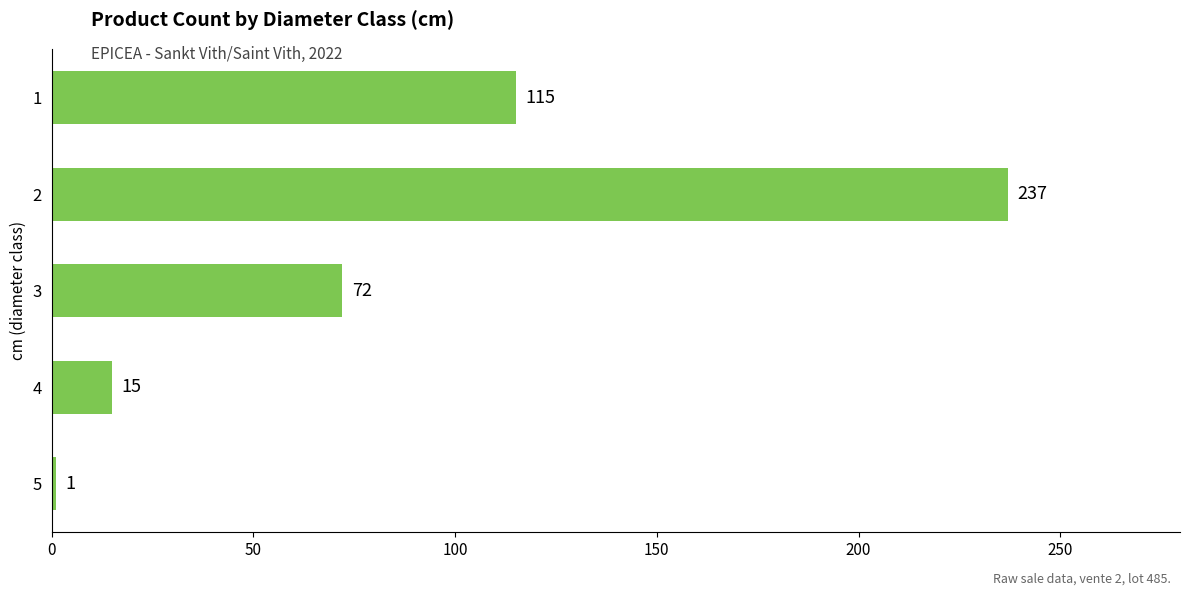

How many values are below 72?

2